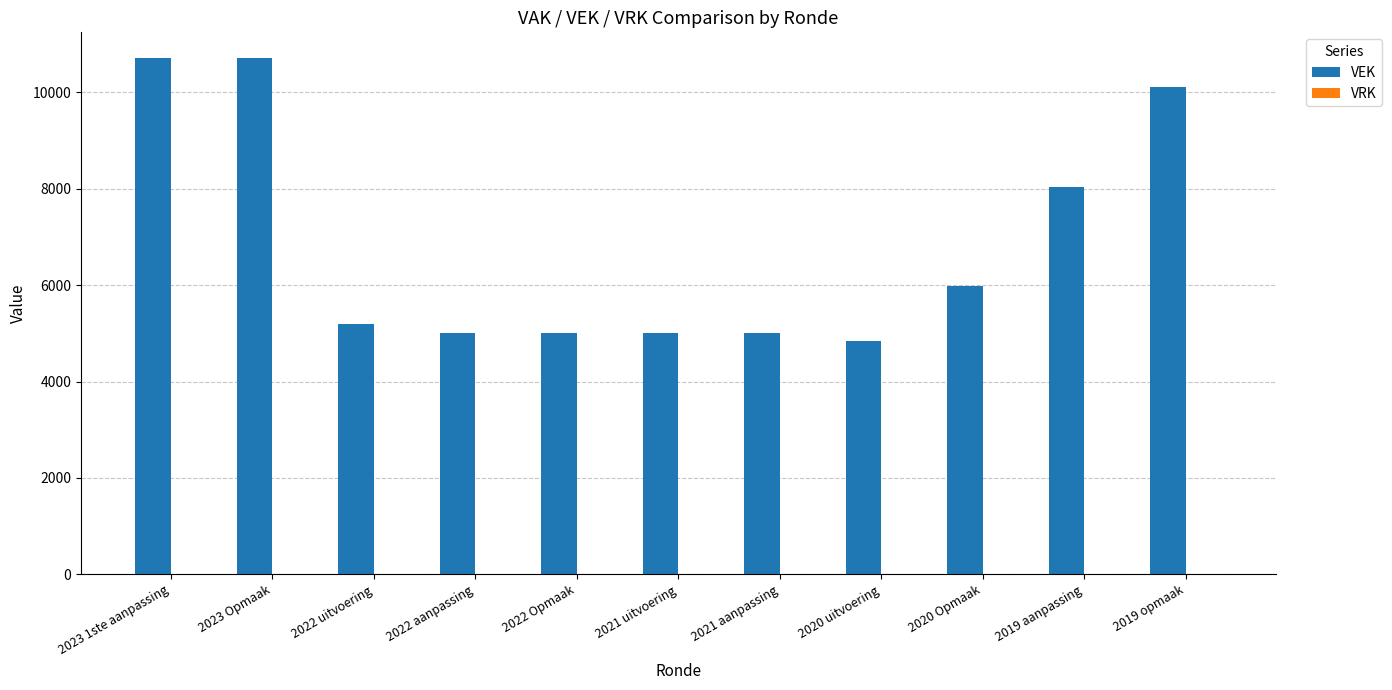

What position from the left is 2021 aanpassing?

7